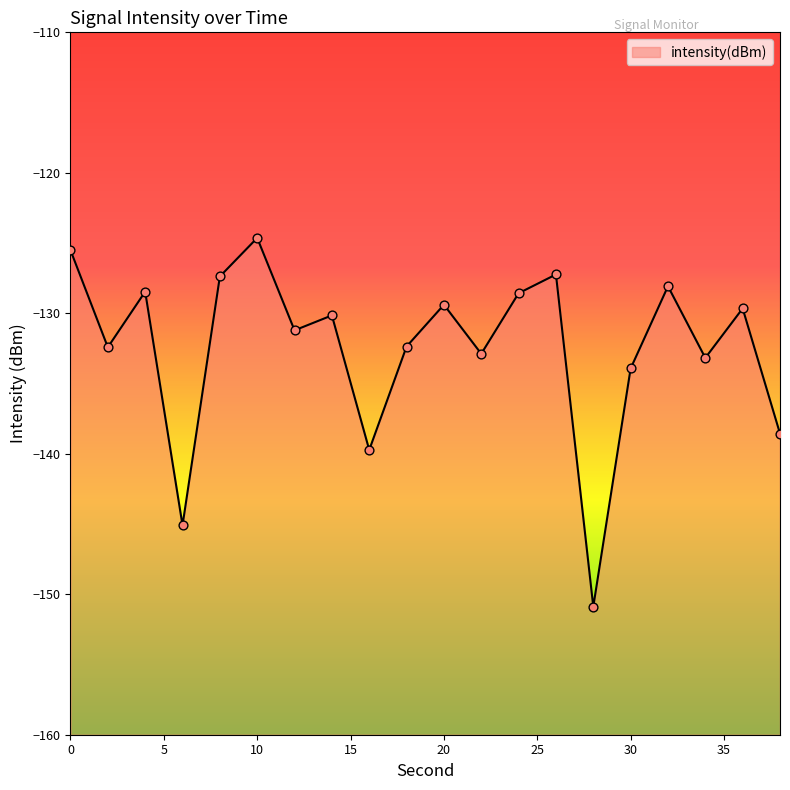

Which has a higher value, 10 or 26?

10